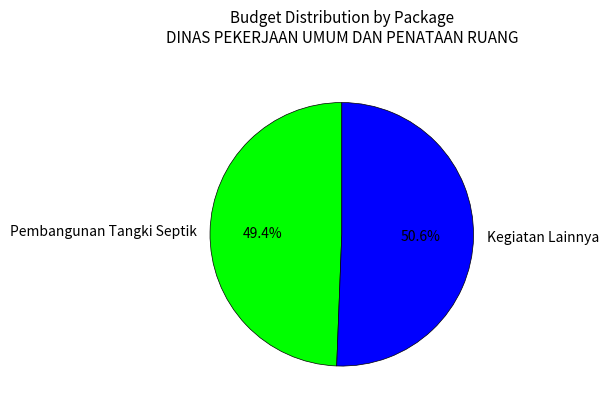

Do Kegiatan Lainnya and Pembangunan Tangki Septik together represent more than half of the pie?

Yes